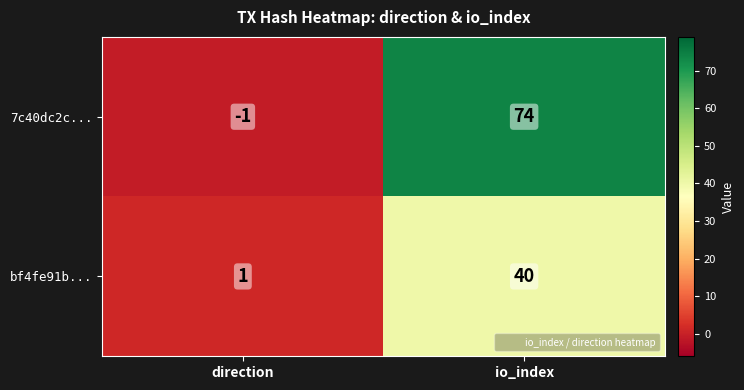

What is the maximum value shown in the chart?

74